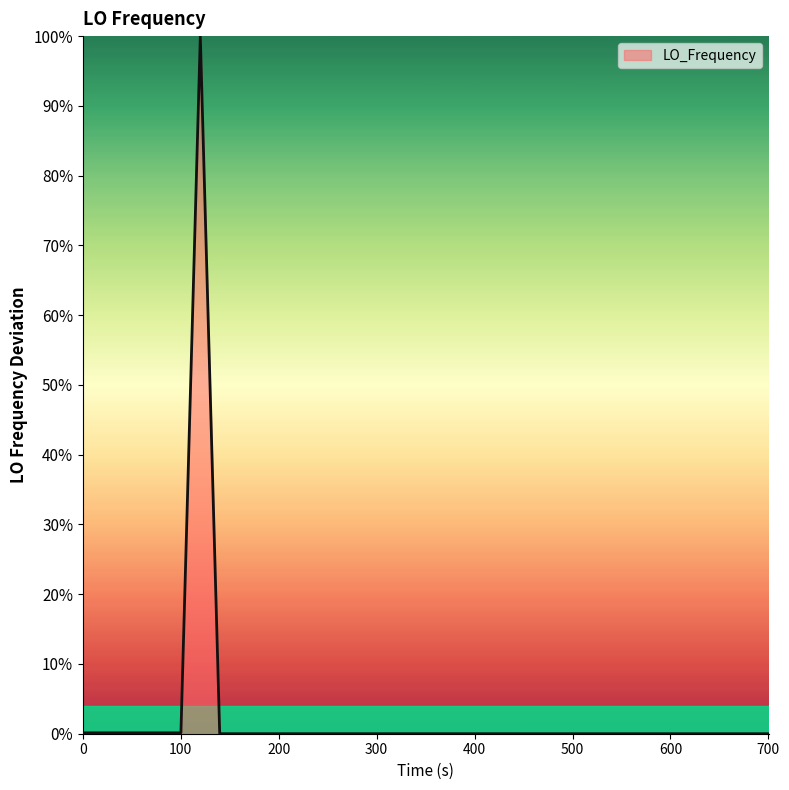

What is the difference between the maximum and minimum values?

100.0